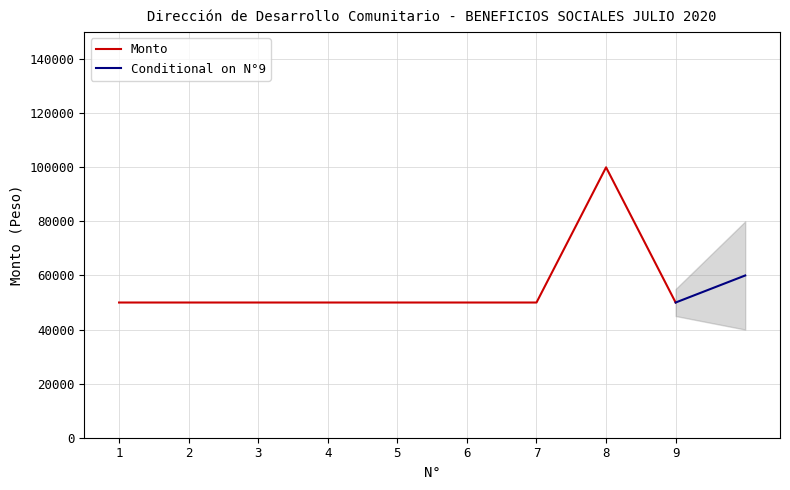

Rank the categories by value from lowest to highest.

1, 2, 3, 4, 5, 6, 7, 9, 8